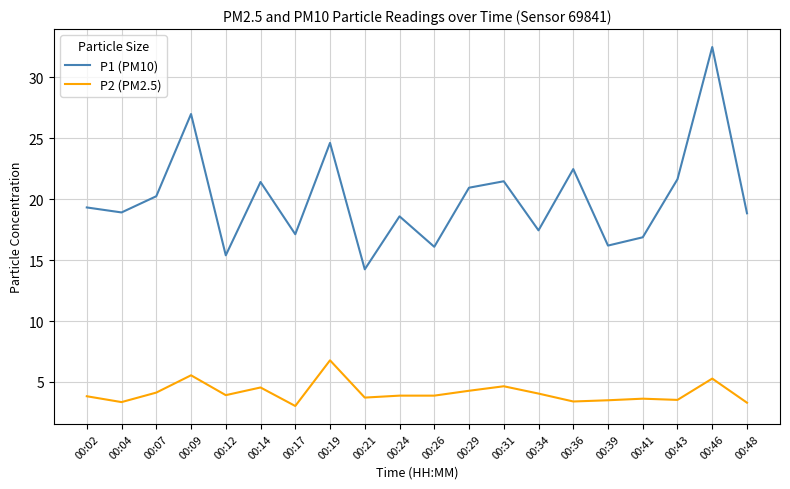

At which label does P1 (PM10) reach its peak?

00:46